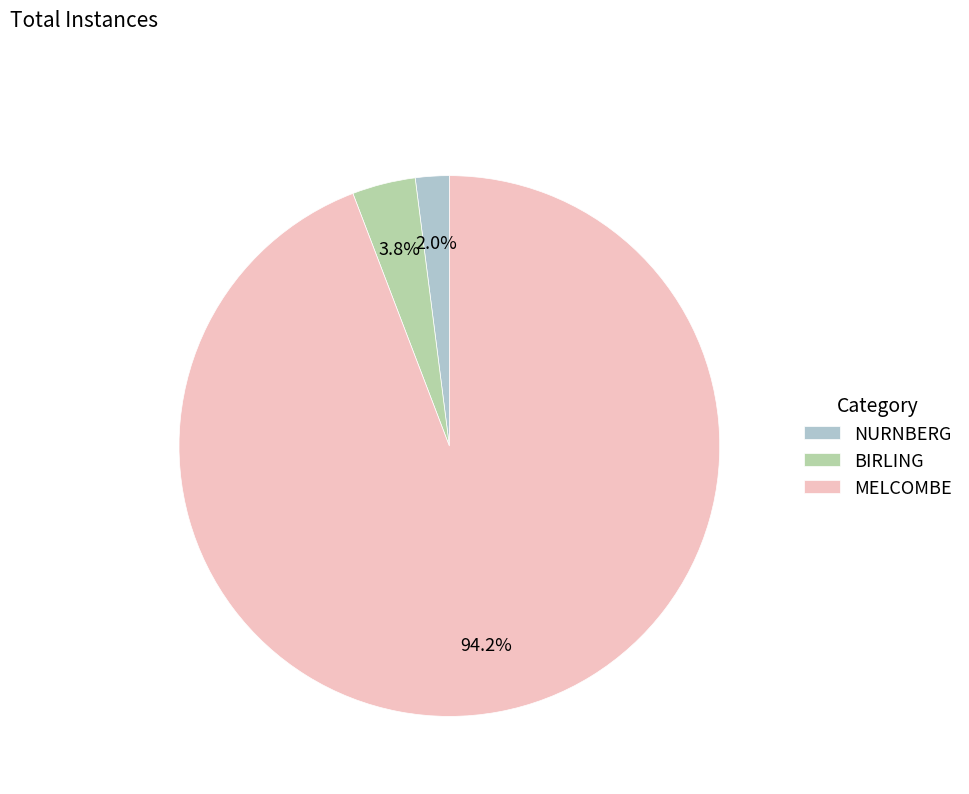

Rank the categories by value from lowest to highest.

NURNBERG, BIRLING, MELCOMBE